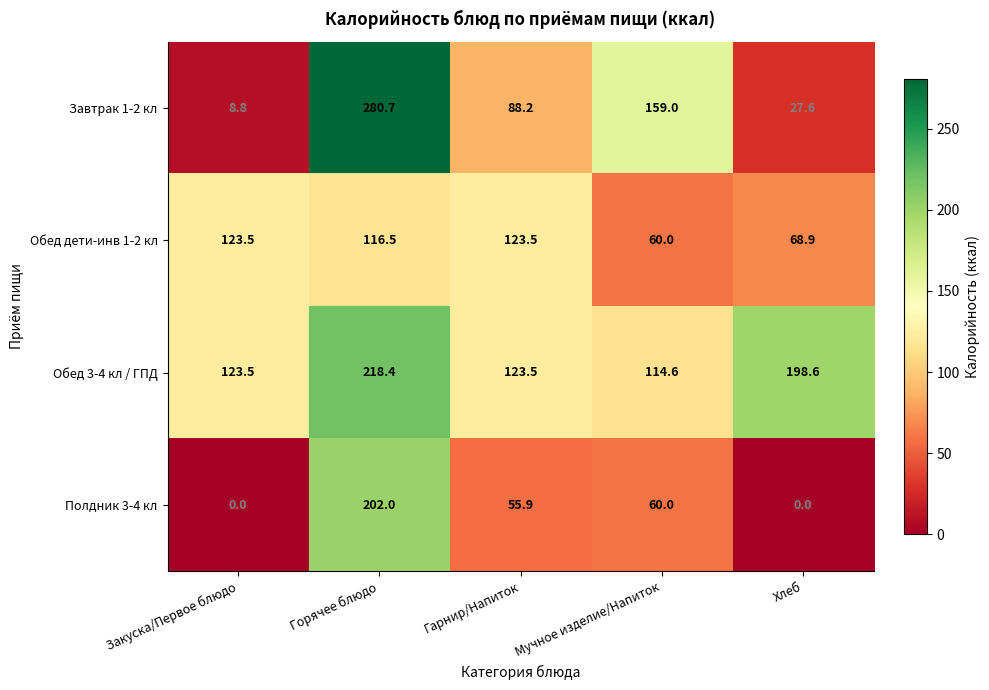

The Полдник 3-4 кл series shows 27.4 at Мучное изделие/Напиток. True or false?

False